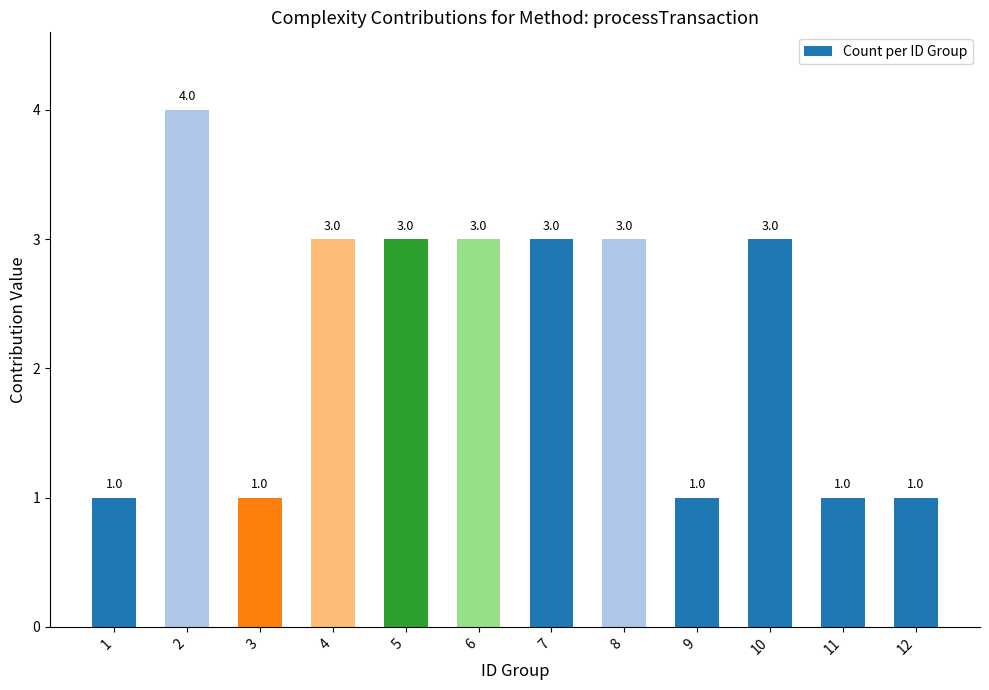

How many categories are shown in the chart?

12